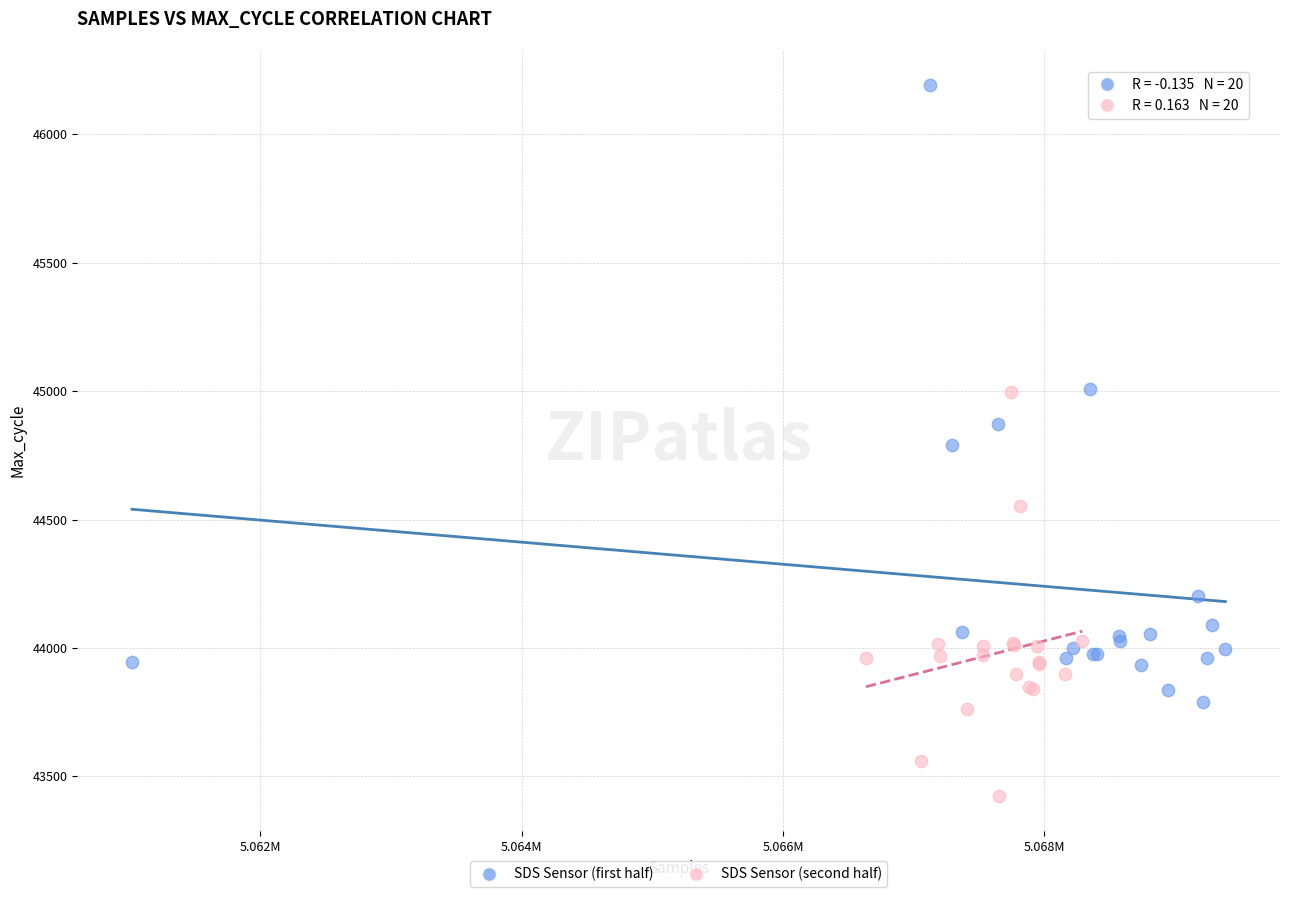

Which series reaches the maximum Y coordinate?

SDS Sensor (first half)